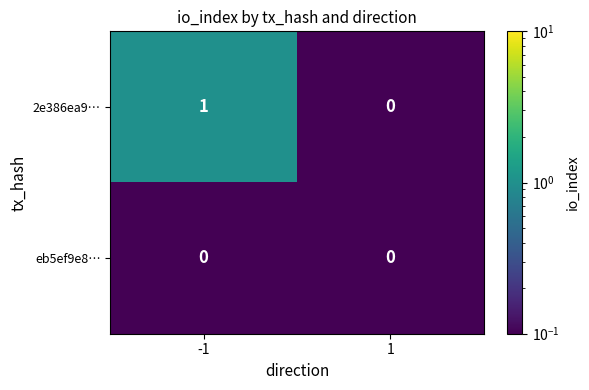

Which series has the widest spread of values?

2e386ea9…